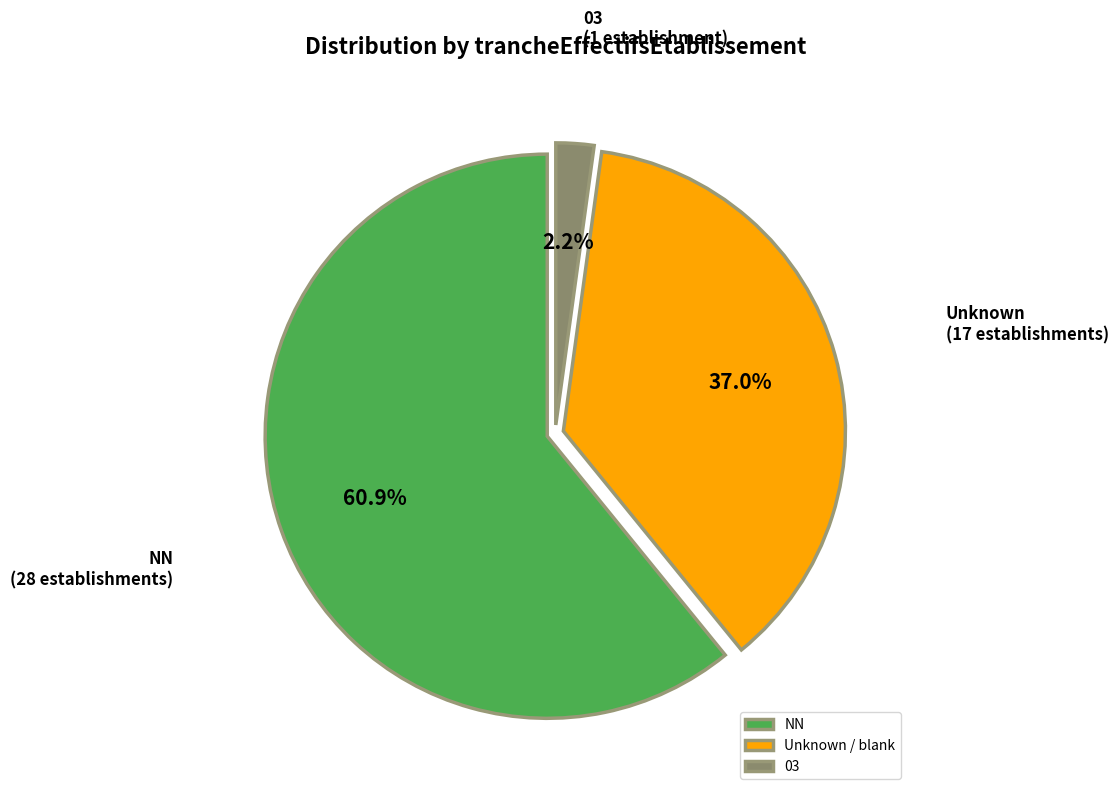

Between 03 and NN, which is larger?

NN